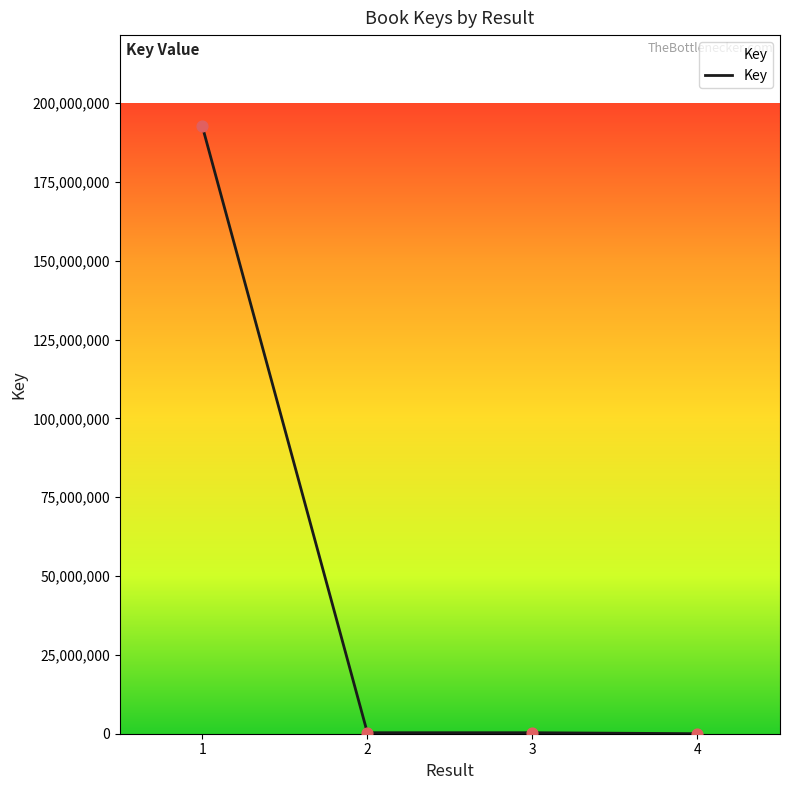

What is the change in value from 3 to 4?

-311052